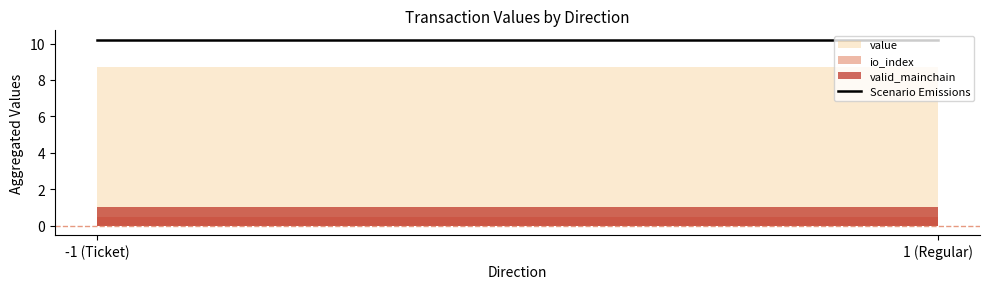

Does the chart have visible grid lines?

No